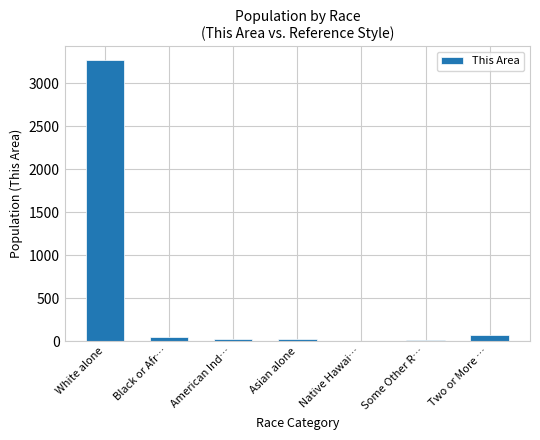

True or false: the data shows 3264 at White alone.

True